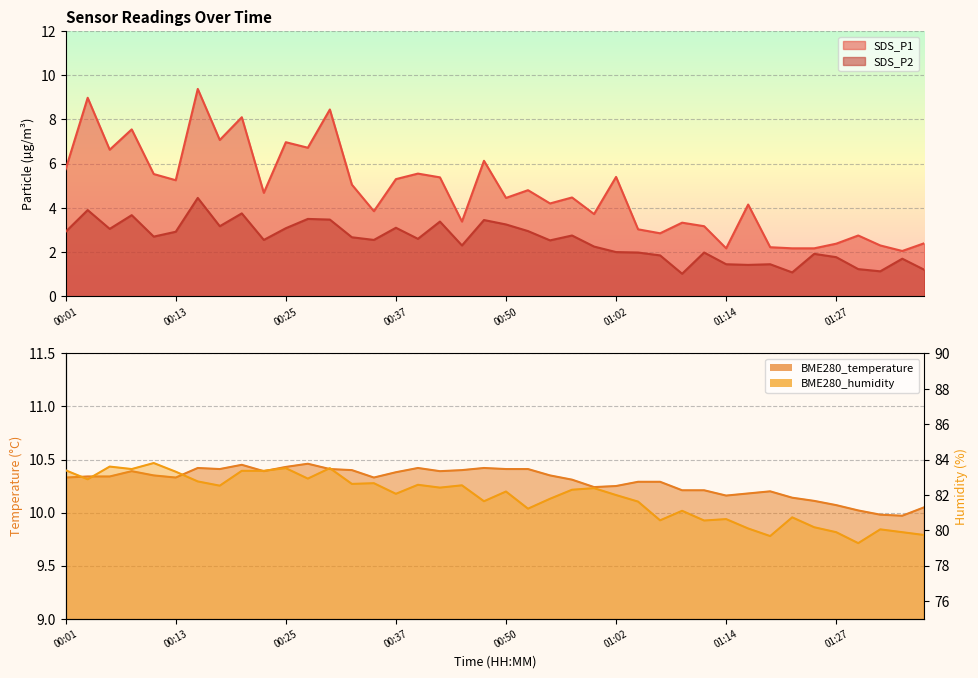

At 00:01, list the series in order from largest to smallest.

BME280_humidity, BME280_temperature, SDS_P1, SDS_P2